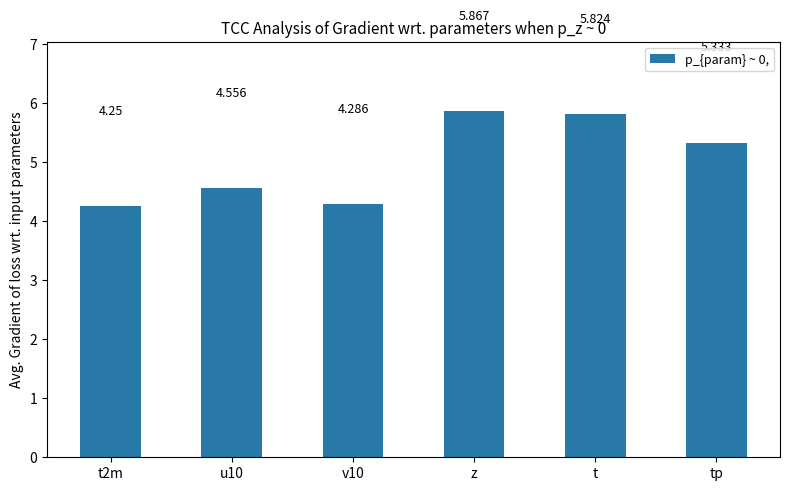

What is the difference between the maximum and second lowest values?

1.6